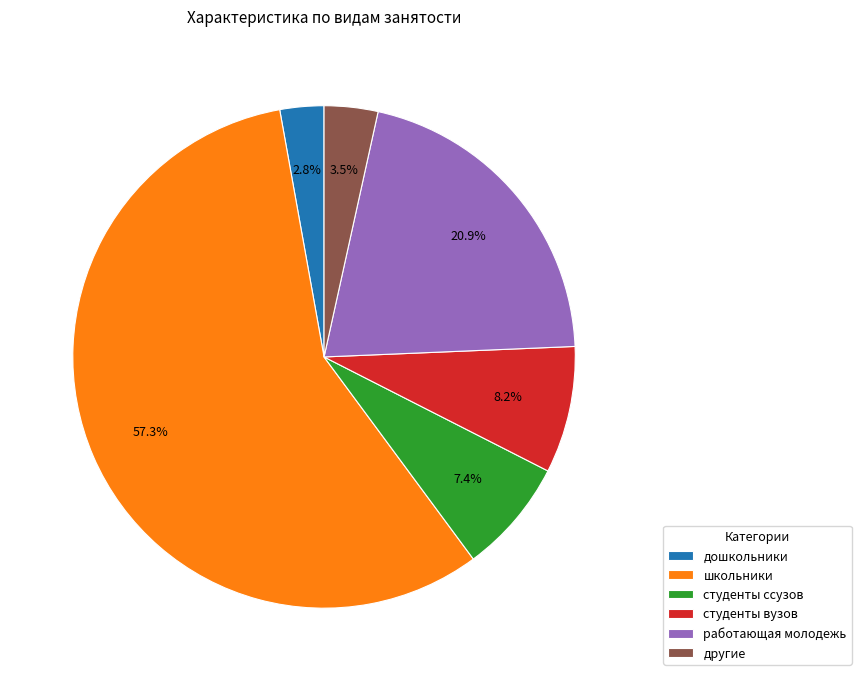

How many segments does this pie chart have?

6